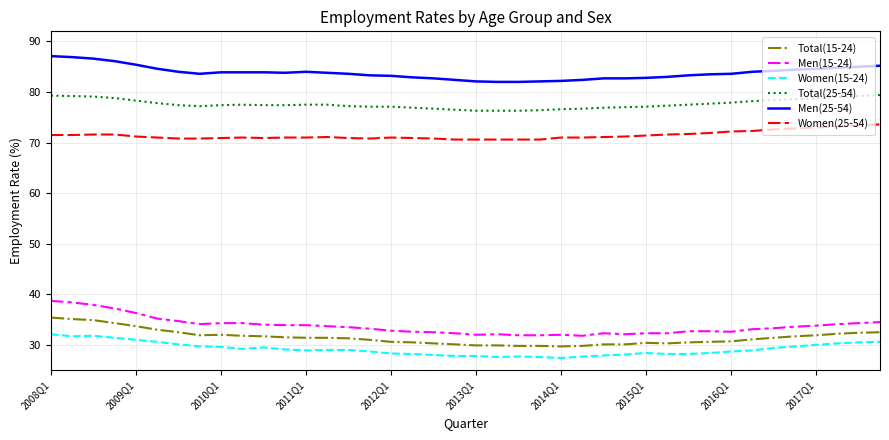

What is the average value of the Women(15-24) series?

29.2